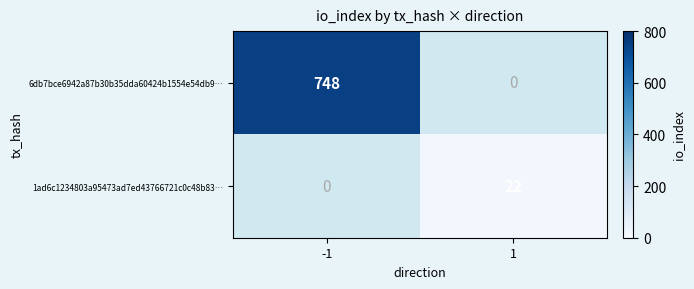

What is the maximum value shown in the chart?

748.0